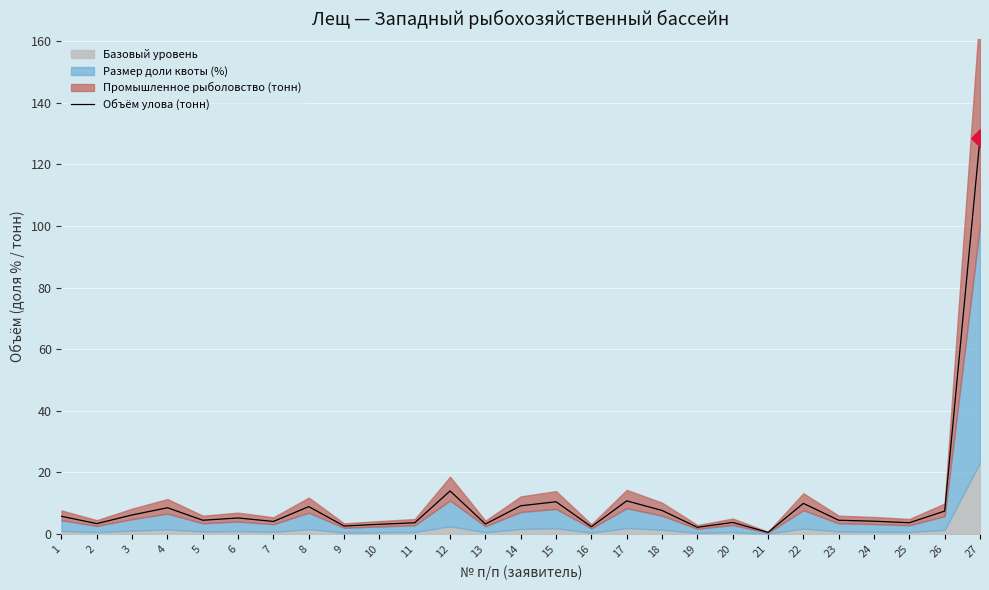

Which has a higher value, 23 or 16?

23